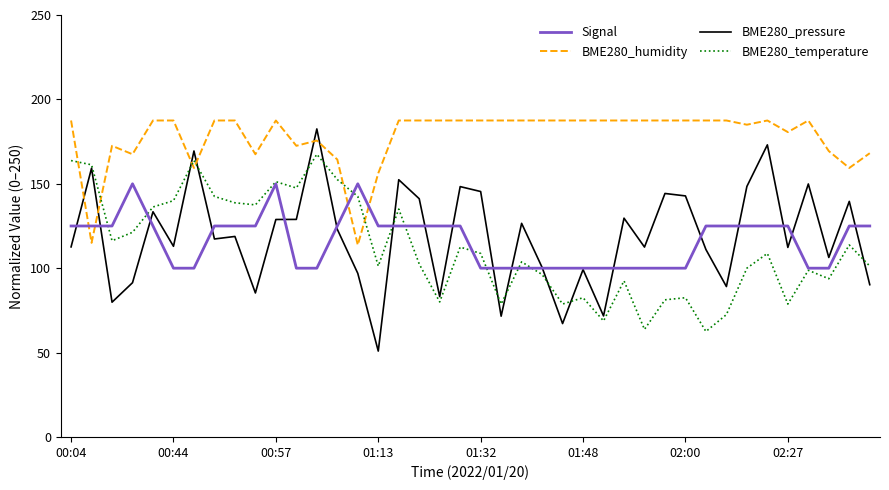

Which series has the widest spread of values?

BME280_pressure